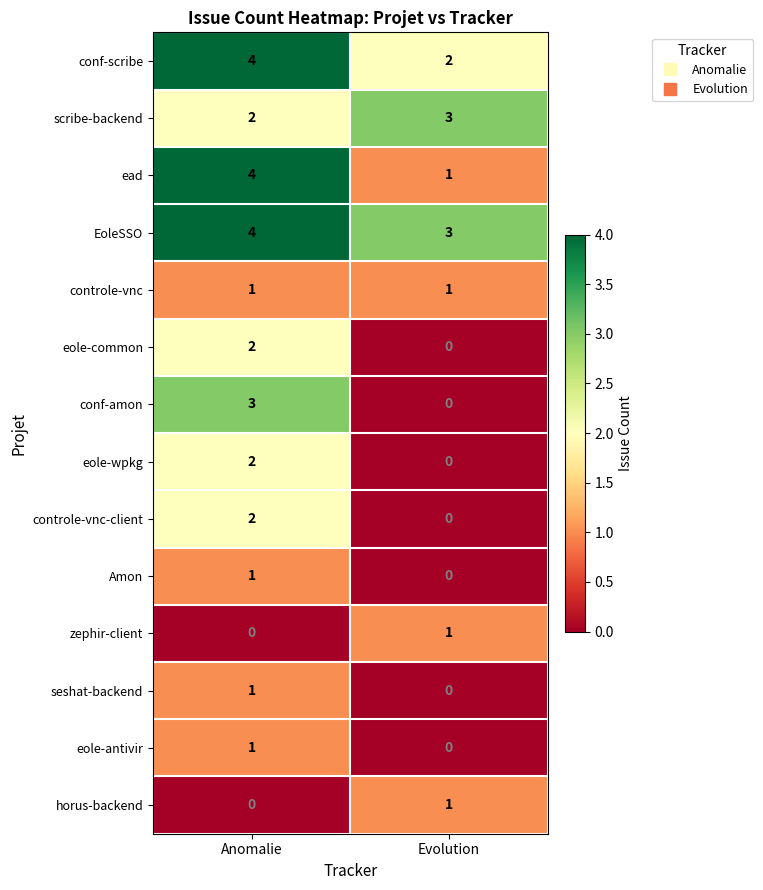

How many values in the eole-wpkg series are below 2?

1